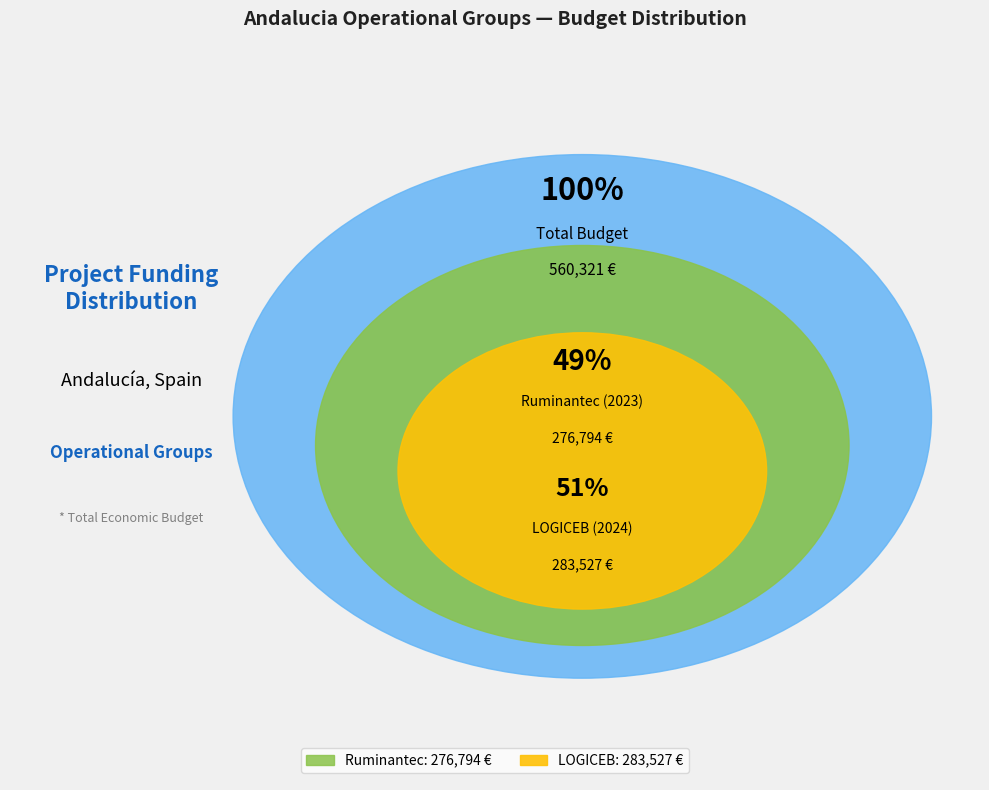

To the nearest percent, what is the average slice percentage?

50%